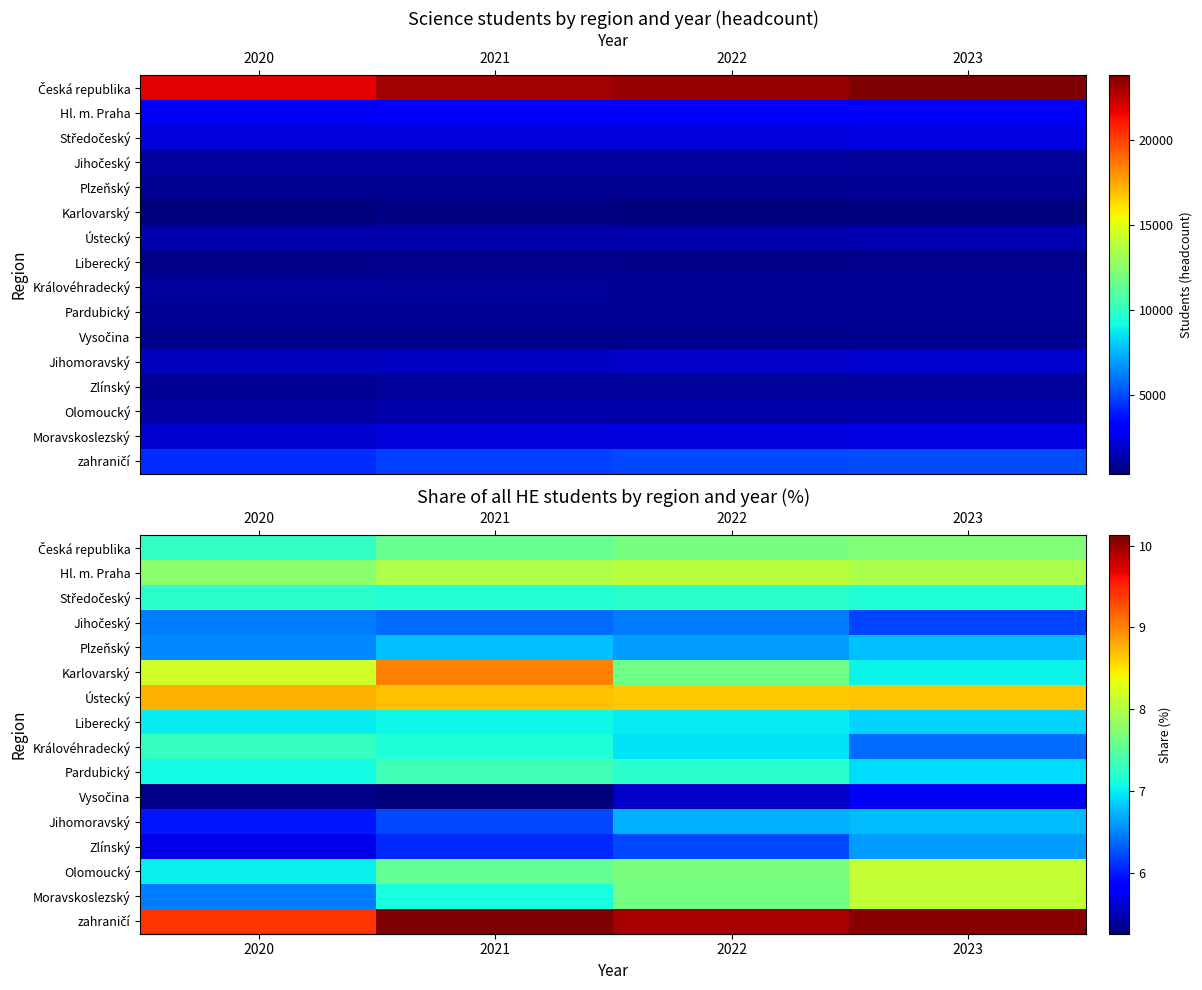

What is the difference between the maximum and minimum values in the row_11 series?

0.8